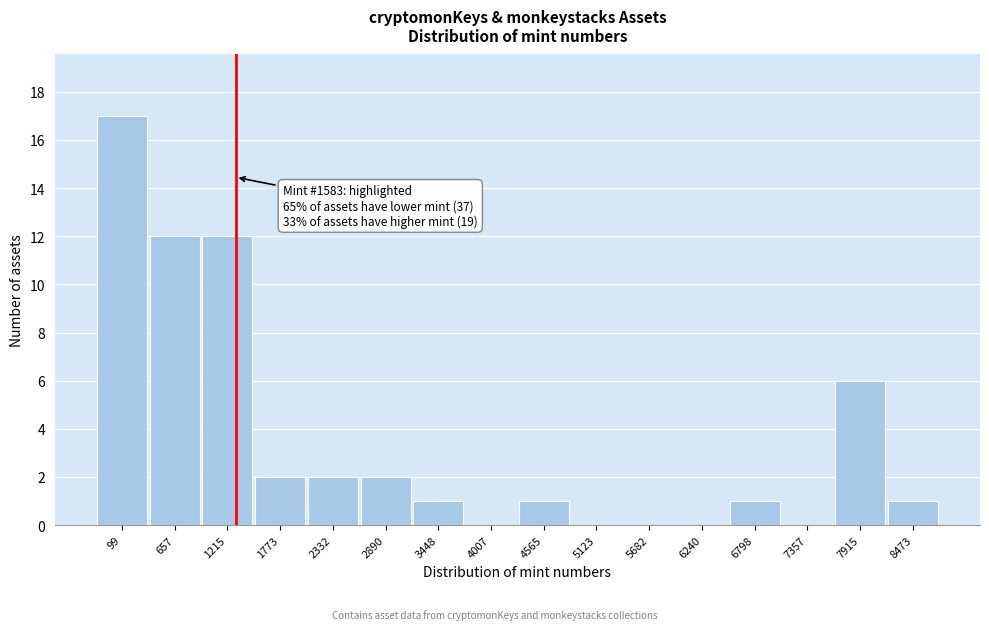

Reading right to left, what are all the values shown in this chart?

8473=1	7915=6	7357=0	6798=1	6240=0	5682=0	5123=0	4565=1	4007=0	3448=1	2890=2	2332=2	1773=2	1215=12	657=12	99=17